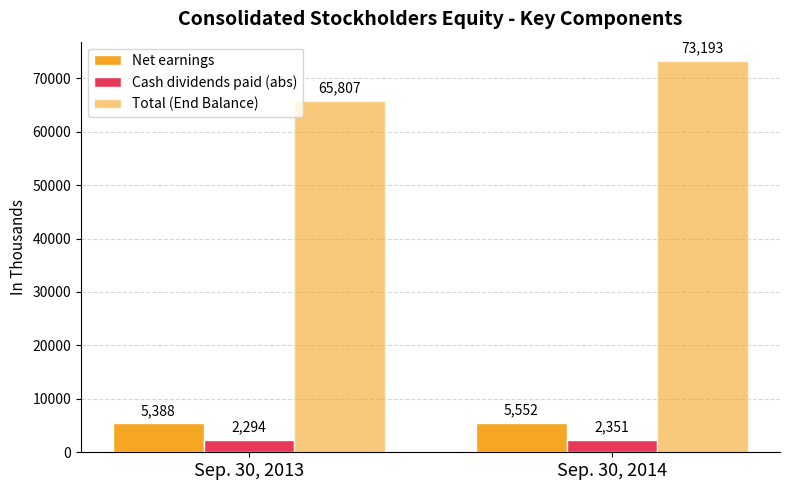

How many bars are there in each group?

3